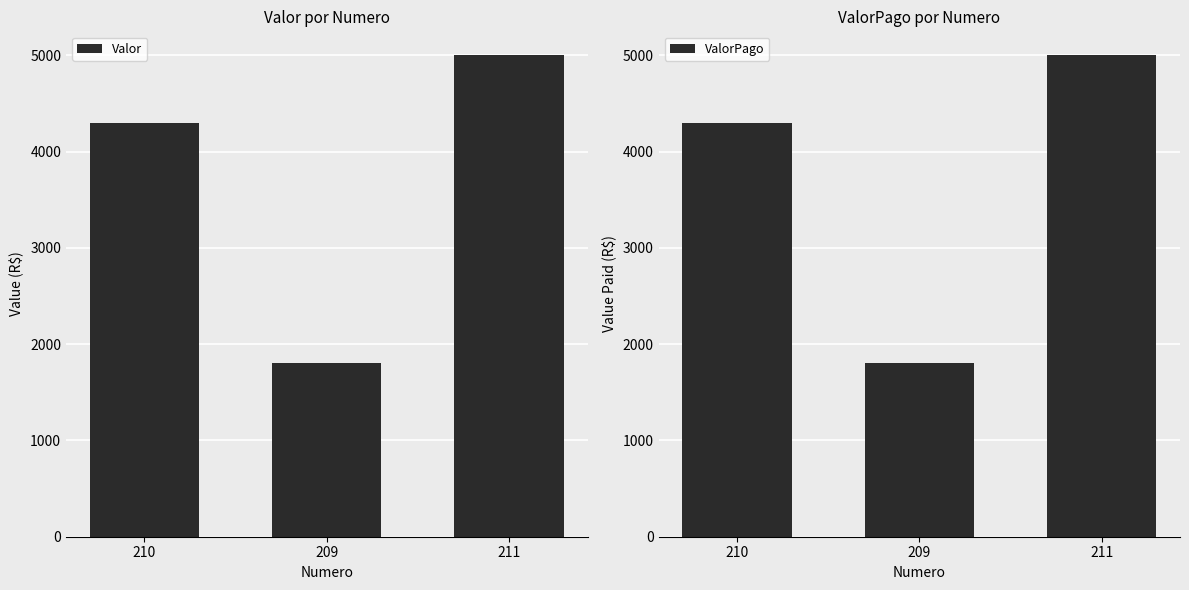

What is the sum of the Valor values at 209 and 211?

6800